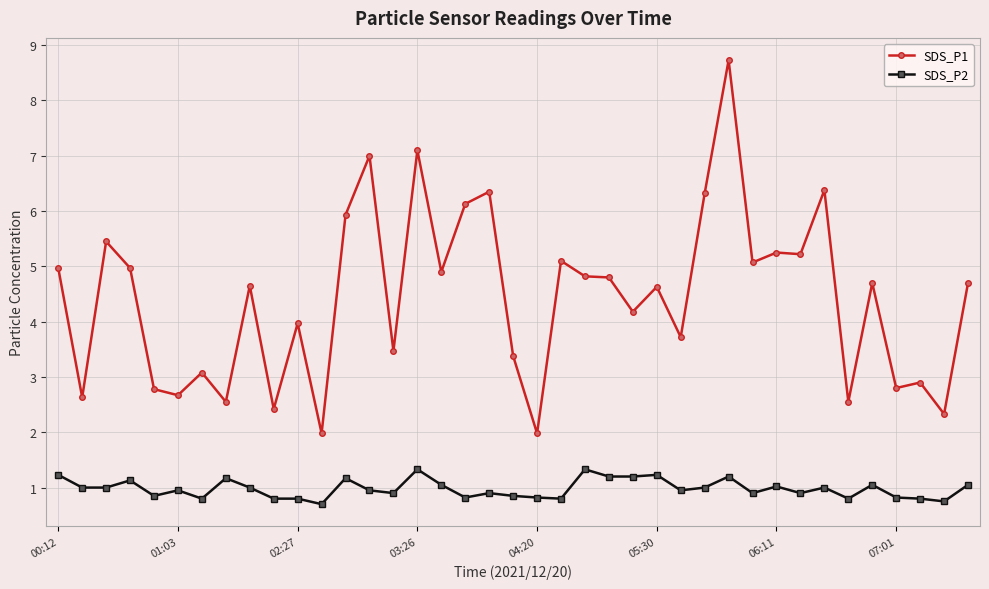

True or false: SDS_P2 and SDS_P1 intersect in this chart.

False